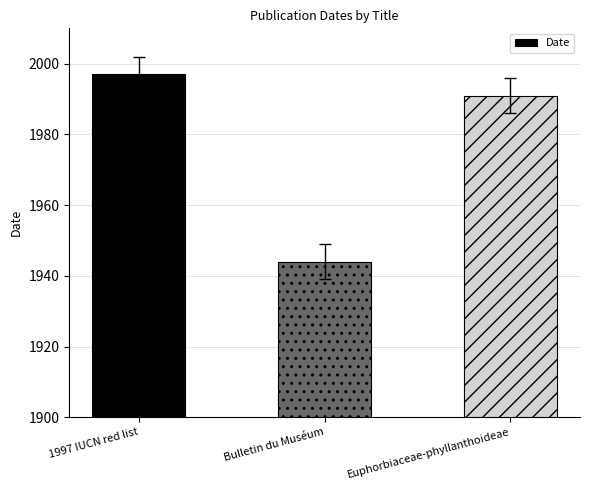

What is the value of the 1st bar from the left?

1997